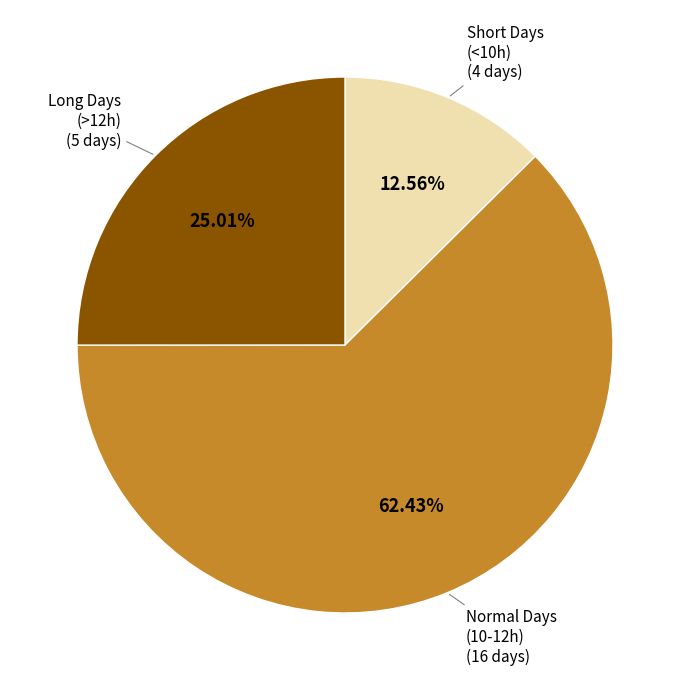

Rank the categories by value from highest to lowest.

Normal Days (10-12h), Long Days (>12h), Short Days (<10h)